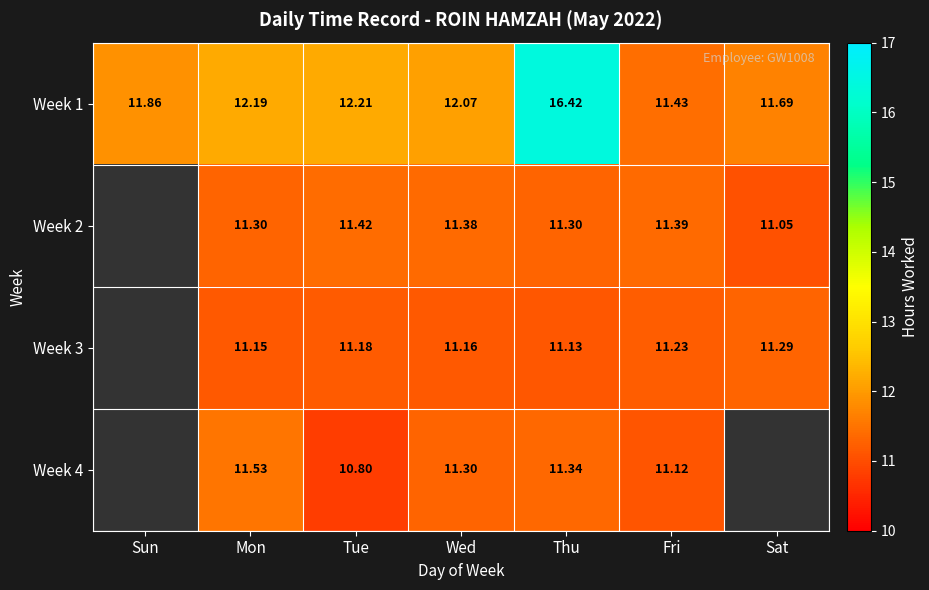

Is the value of Week 1 at Wed greater than the value of Week 4 at Mon?

Yes